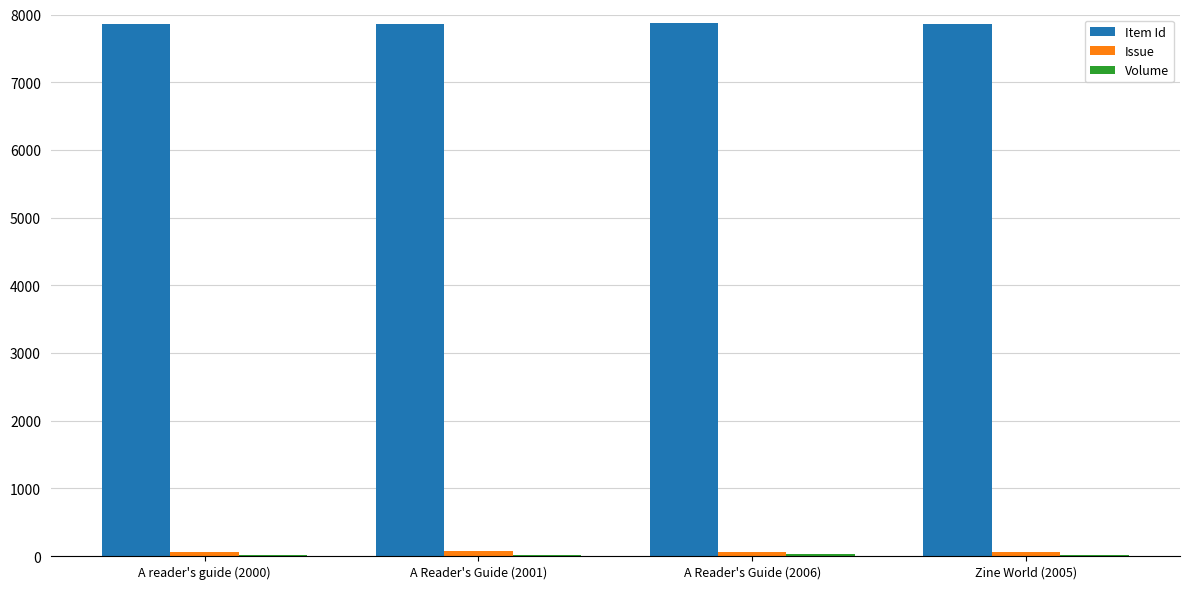

Are the bars grouped side by side (vs. stacked)?

Yes